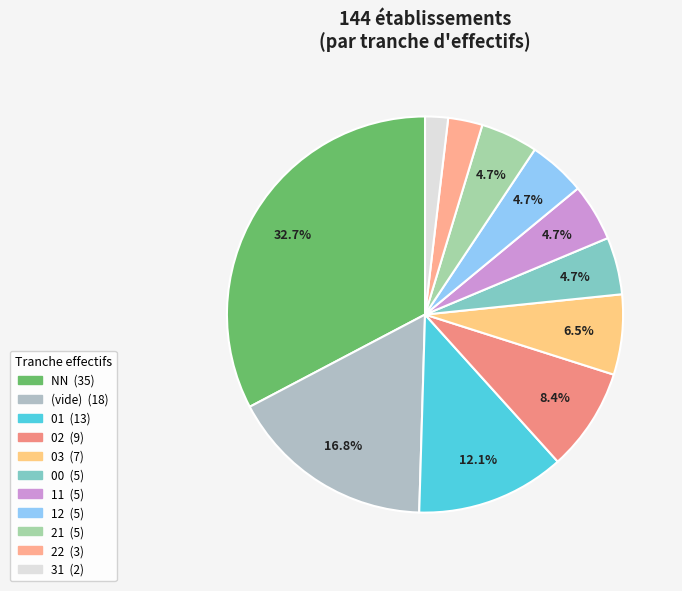

To the nearest percent, what is the difference between the largest and smallest slice percentages?

31%